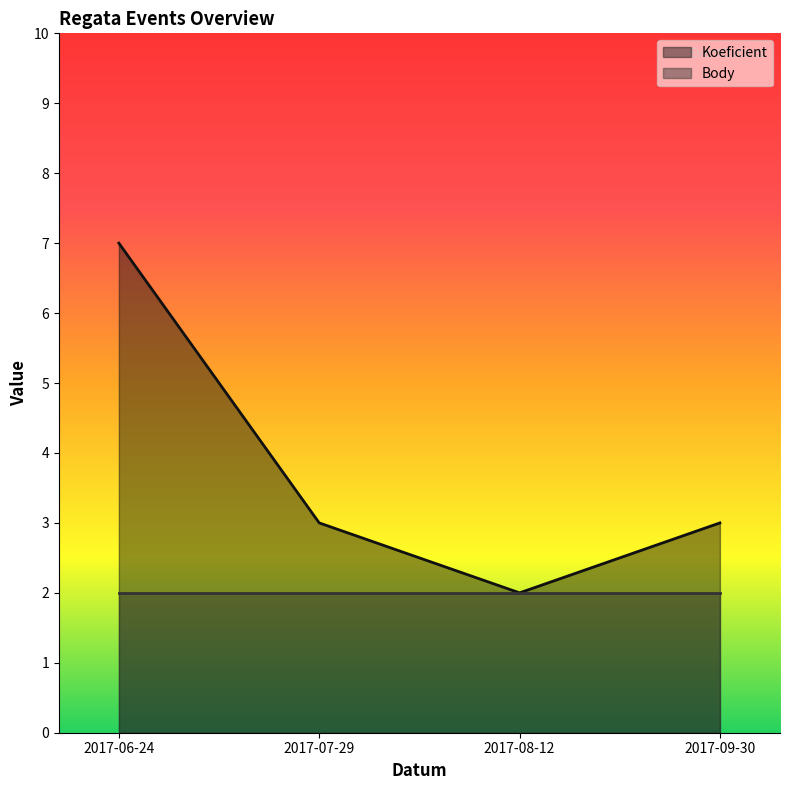

What is the label of the 4th point from the left?

2017-09-30